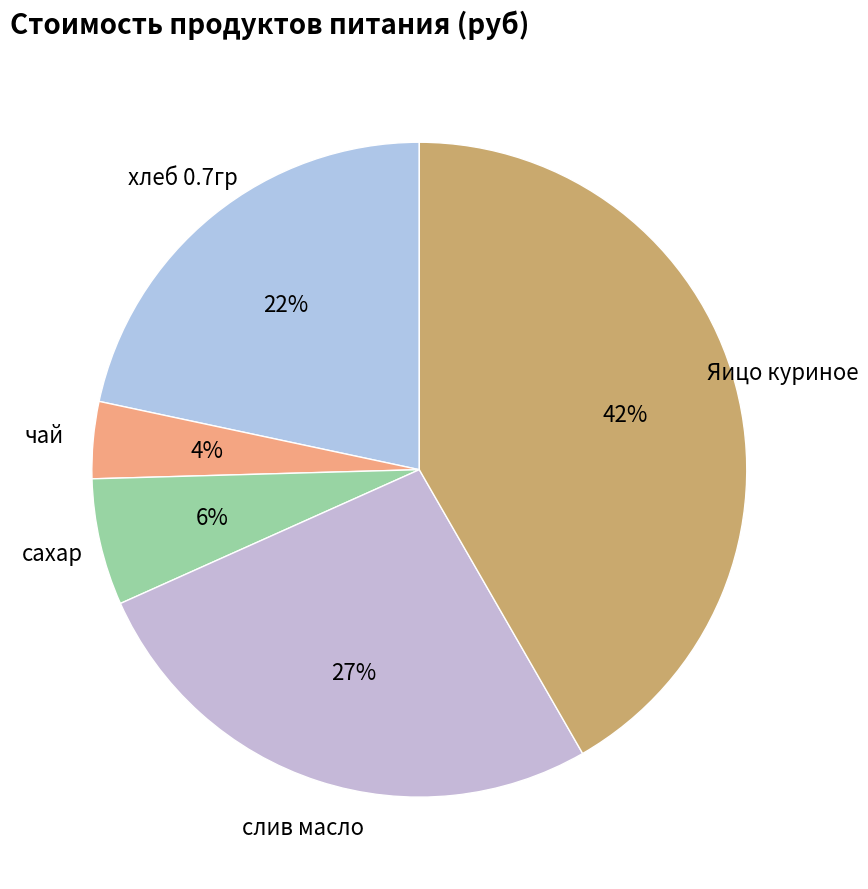

Is there any slice that represents more than half of the pie?

No